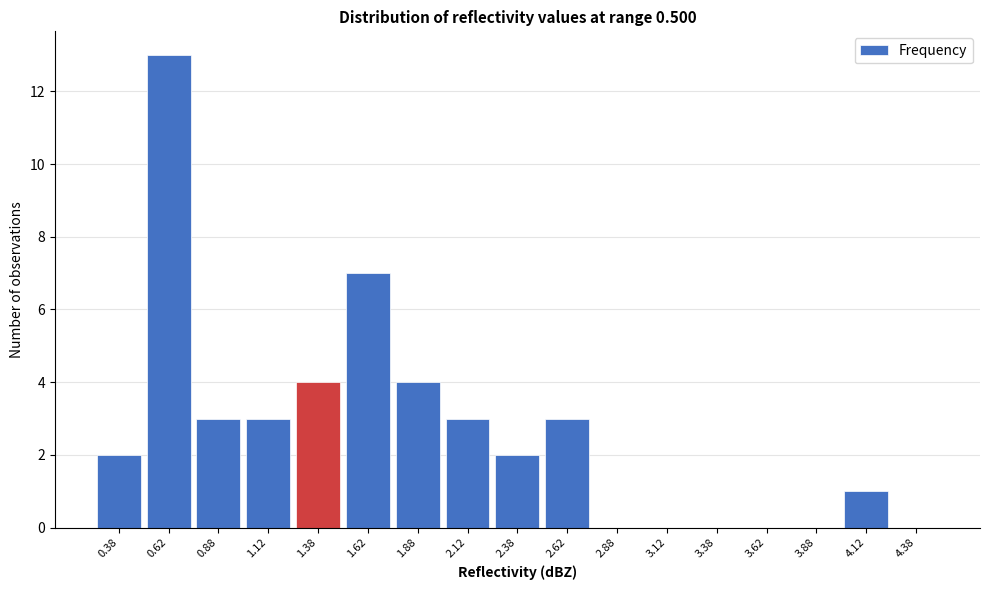

Reading left to right, list every bar in this chart as the range it spans on the x-axis followed by its height. The values are not printed on the chart, so give them approximately, as read against the axis.

0.25 to 0.50: 2
0.50 to 0.75: 13
0.75 to 1.00: 3
1.00 to 1.25: 3
1.25 to 1.50: 4
1.50 to 1.75: 7
1.75 to 2.00: 4
2.00 to 2.25: 3
2.25 to 2.50: 2
2.50 to 2.75: 3
2.75 to 3.00: 0
3.00 to 3.25: 0
3.25 to 3.50: 0
3.50 to 3.75: 0
3.75 to 4.00: 0
4.00 to 4.25: 1
4.25 to 4.50: 0